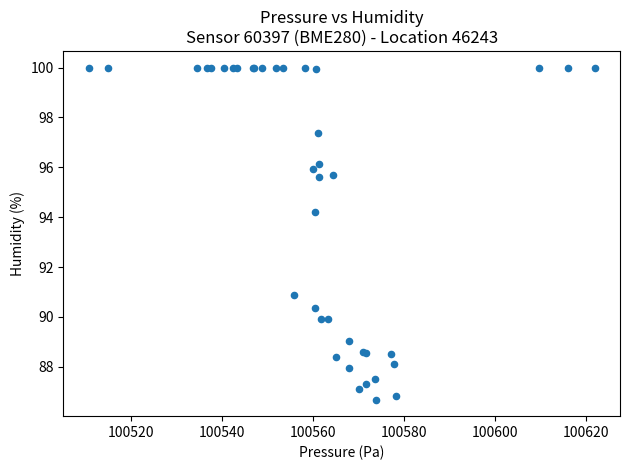

What Y value in the scatter plot is closest to 93?

94.2